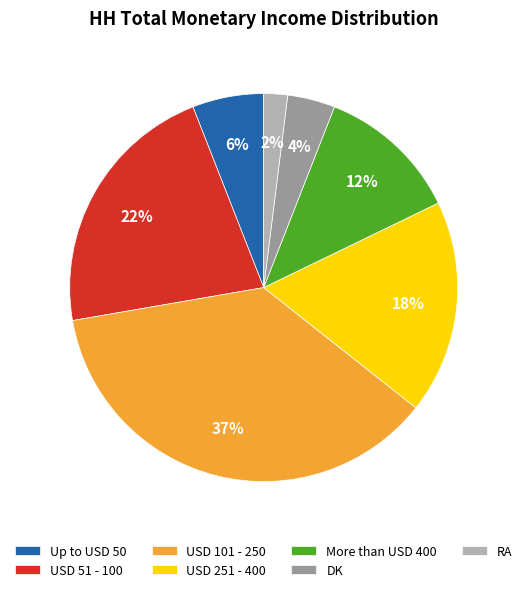

To the nearest percent, what portion does Up to USD 50 represent?

6%